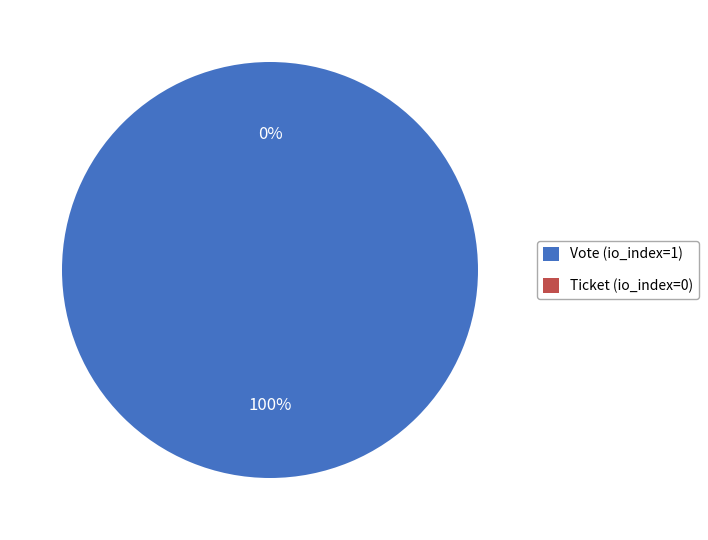

Which category has the smallest portion of the pie?

Ticket (io_index=0)